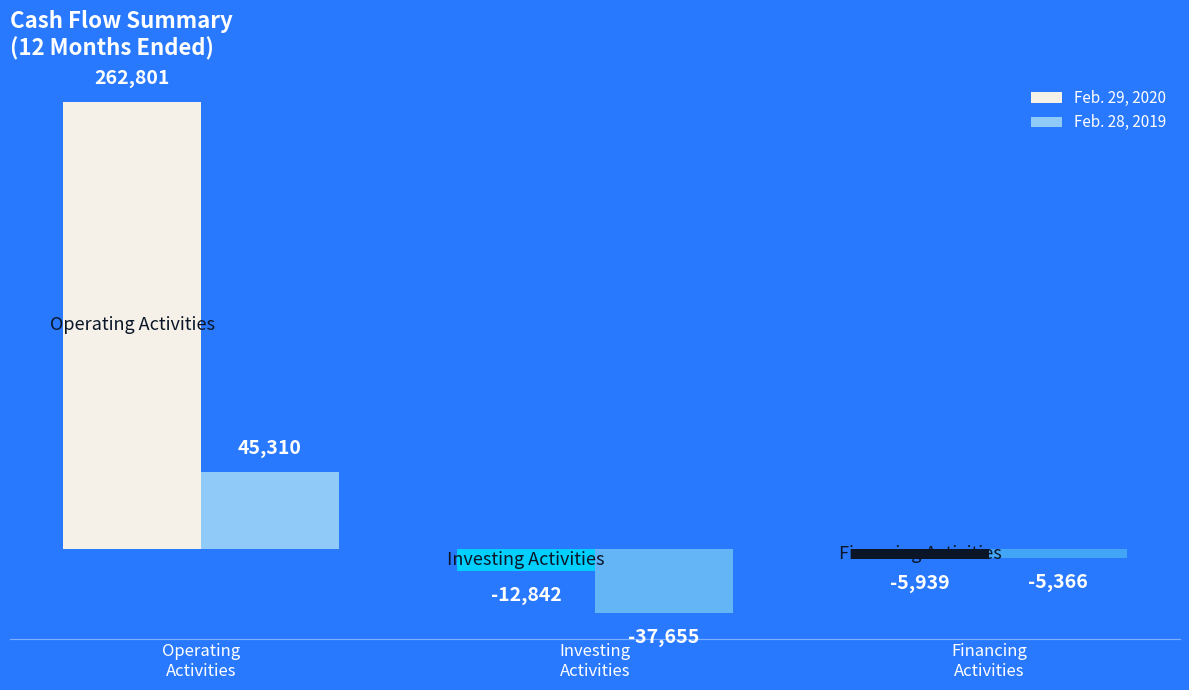

What is the sum of all Feb. 29, 2020 values?

244020